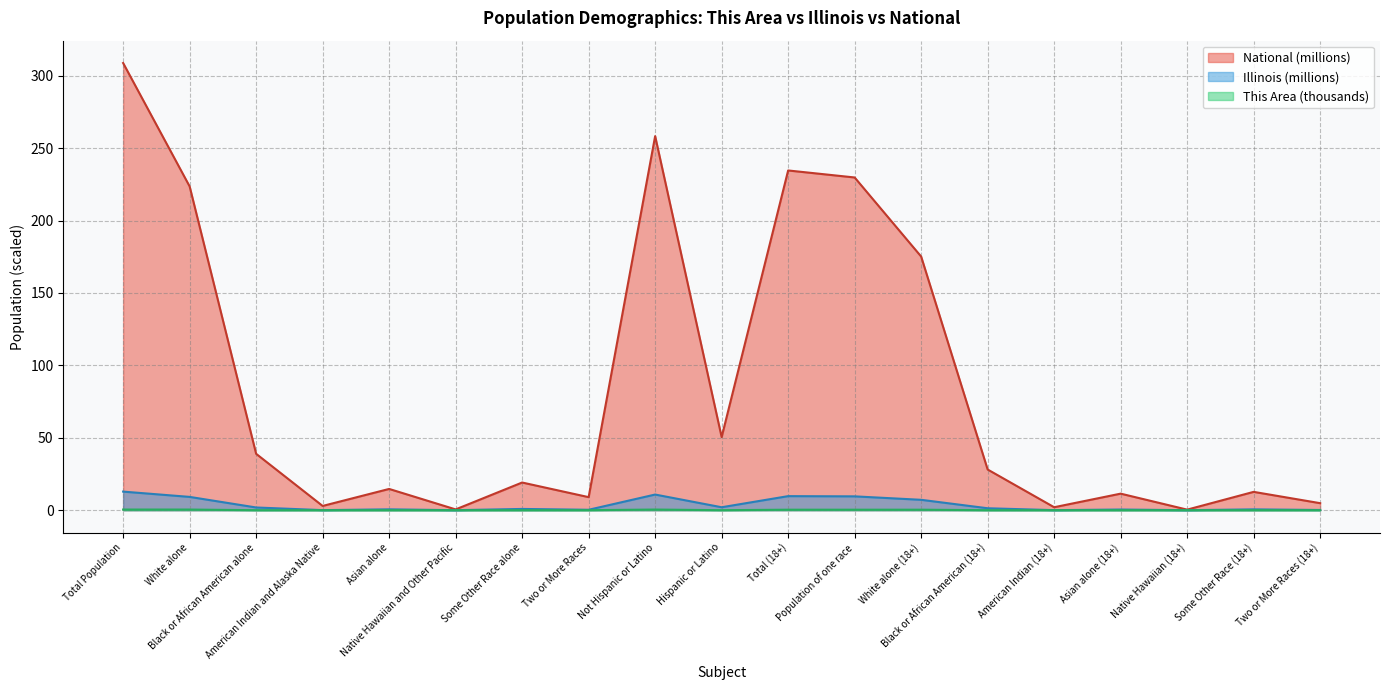

True or false: This Area and National cross at least once.

False